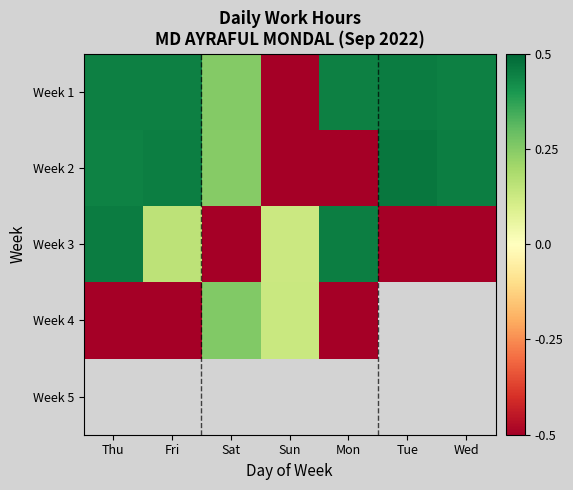

What is the maximum value shown in the chart?

0.5